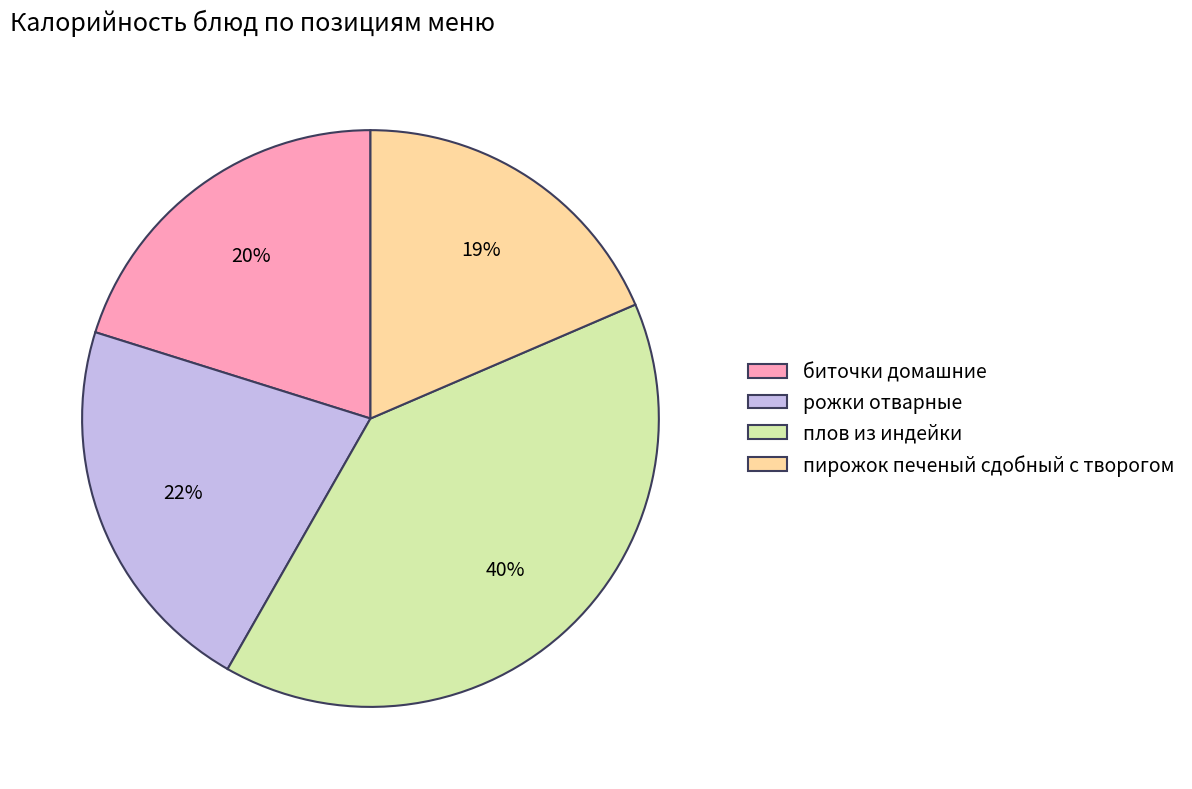

Count the number of slices in the pie.

4